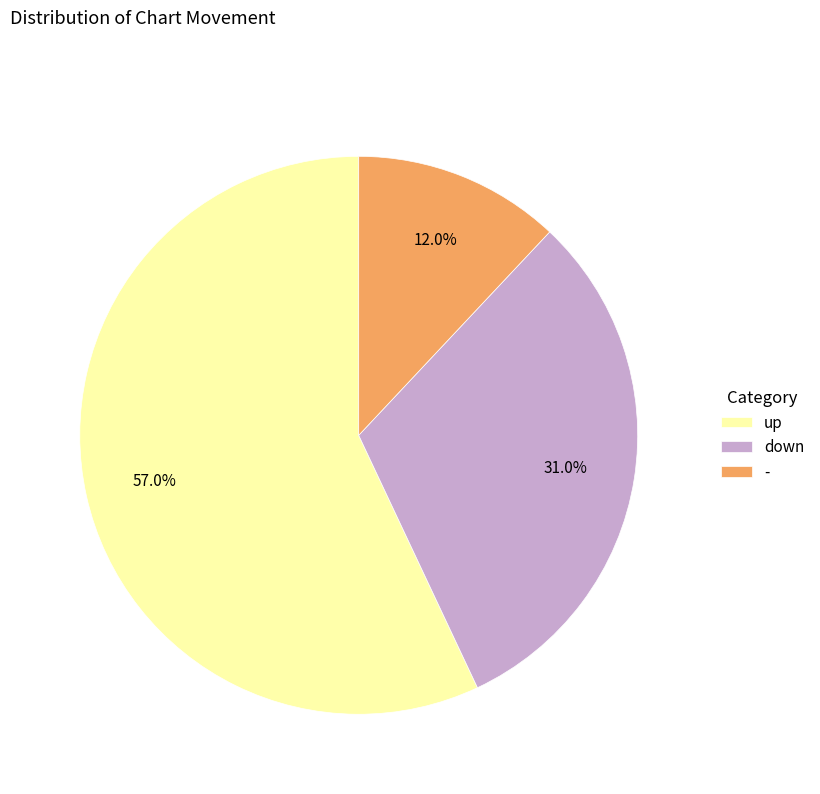

What percentage do up and down together represent?

88.0%